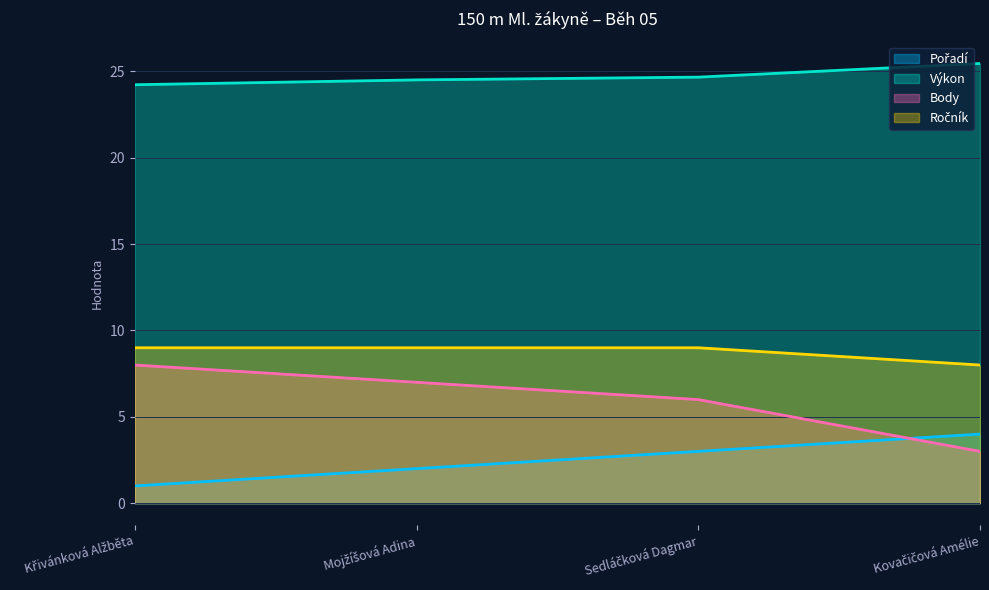

What is the sum of the Body values at Sedláčková Dagmar and Křivánková Alžběta?

14.0